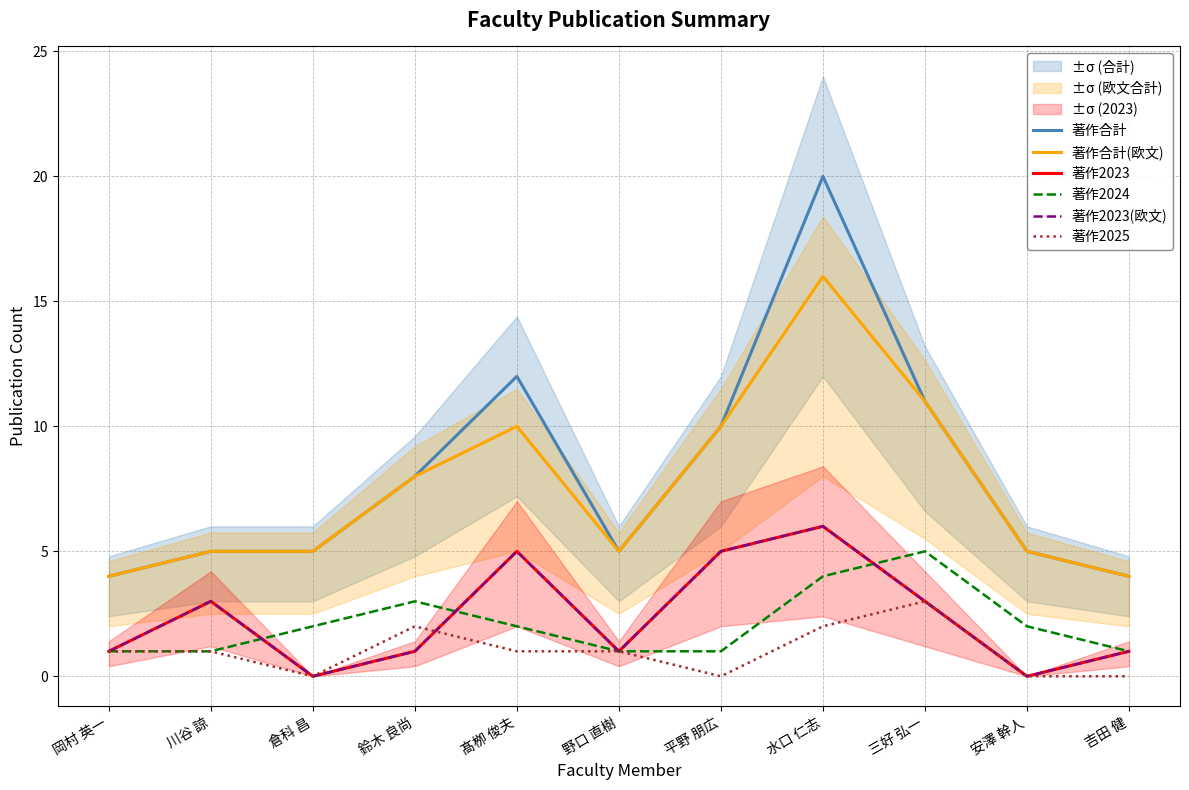

What is the maximum value shown in the chart?

20